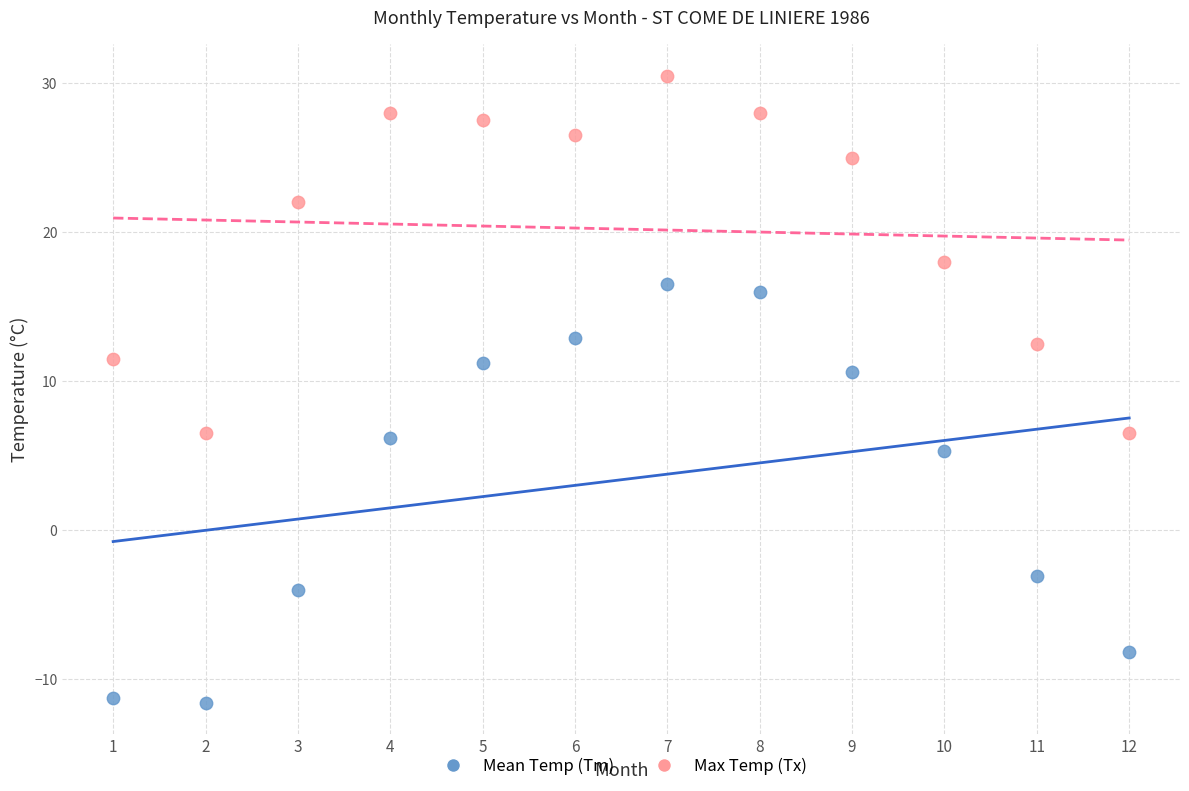

What are all the series names shown in the legend?

Mean Temp (Tm), Max Temp (Tx)